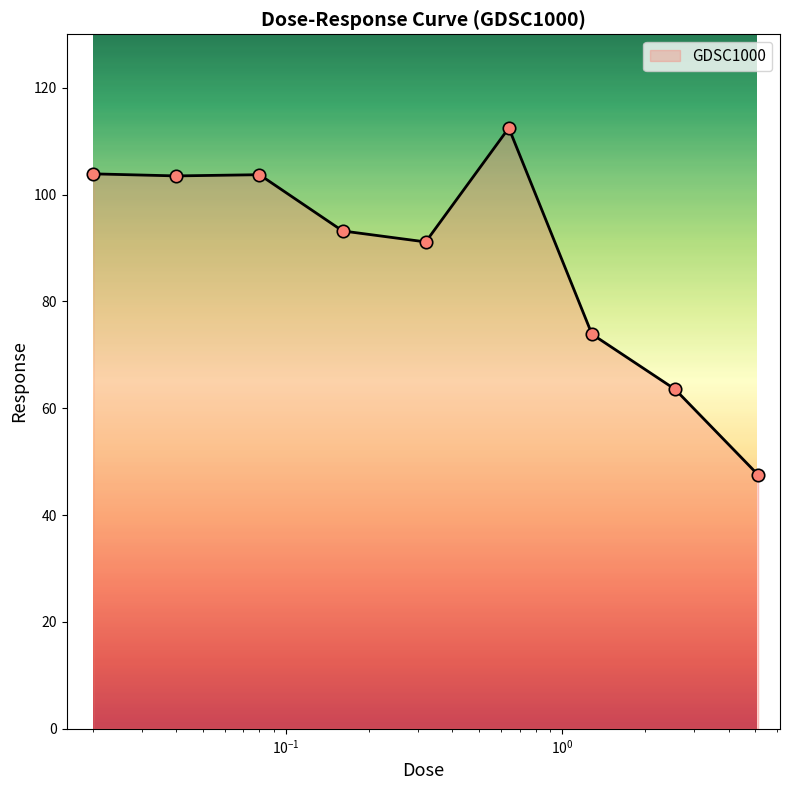

What is the greatest value displayed?

112.5